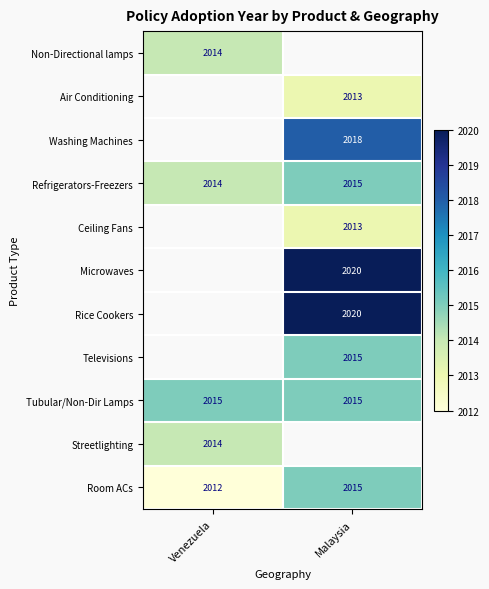

Is the value of Rice Cookers at Malaysia greater than the value of Refrigerators-Freezers at Venezuela?

Yes